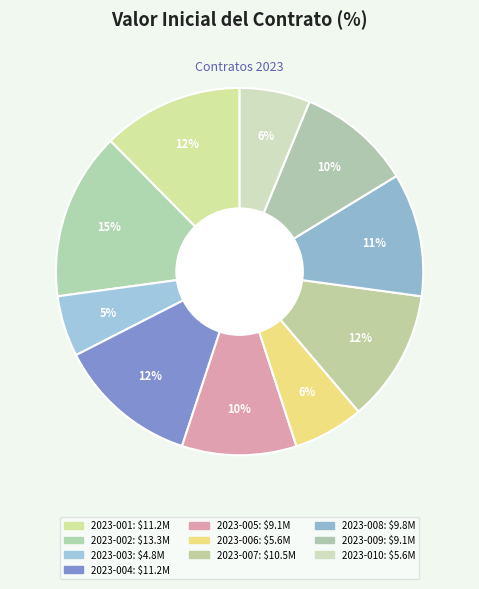

To the nearest percent, what portion does 2023-010 represent?

6%